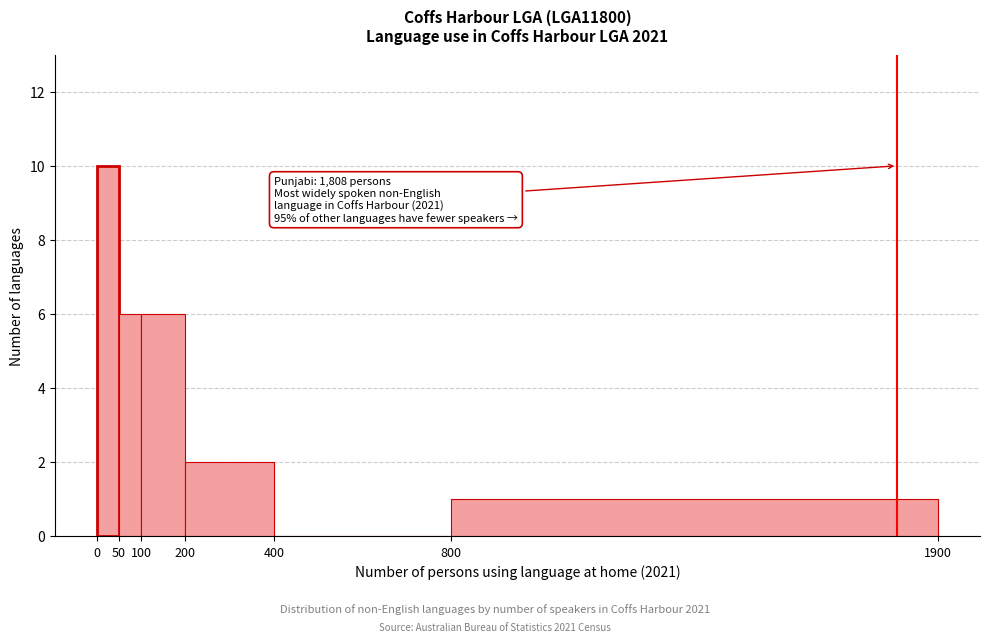

Which range on the x-axis has the tallest bar?

0 to 50